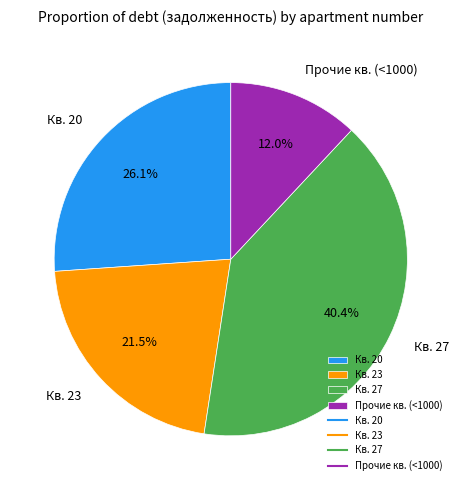

Does Кв. 27 represent more than half of the total?

No